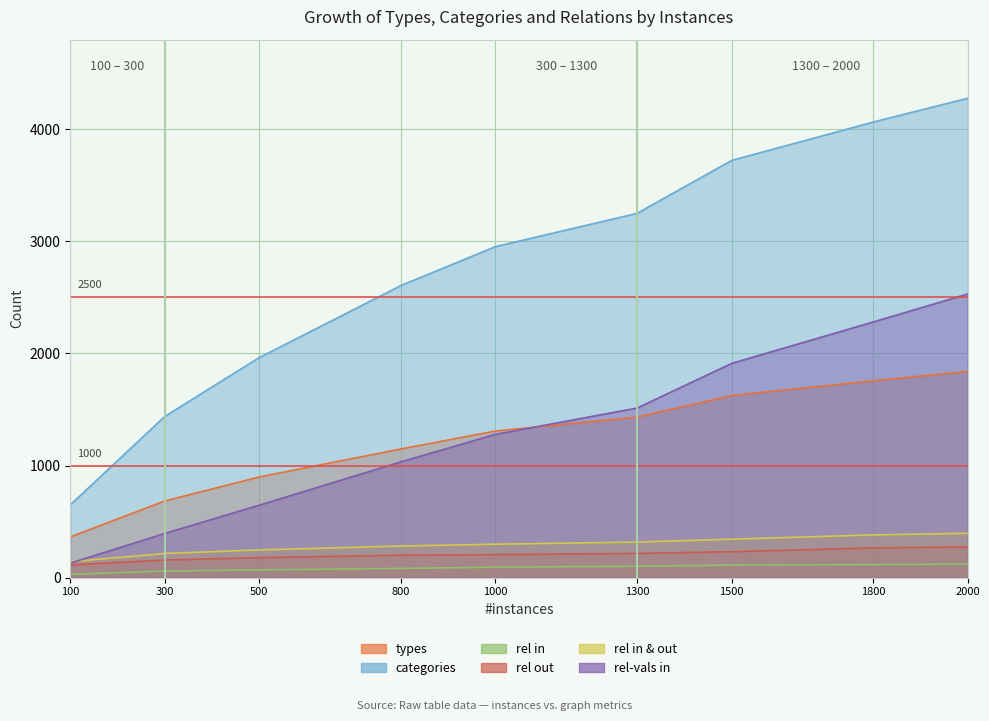

Reading left to right, transcribe all the data shown in this chart.

types: 363	684	898	1148	1308	1432	1624	1756	1840
categories: 649	1438	1963	2606	2953	3250	3722	4065	4277
rel in: 29	58	69	82	93	101	112	116	121
rel out: 113	157	178	200	205	216	231	265	274
rel in & out: 142	215	247	282	298	317	343	381	395
rel-vals in: 129	394	646	1033	1278	1513	1911	2281	2531